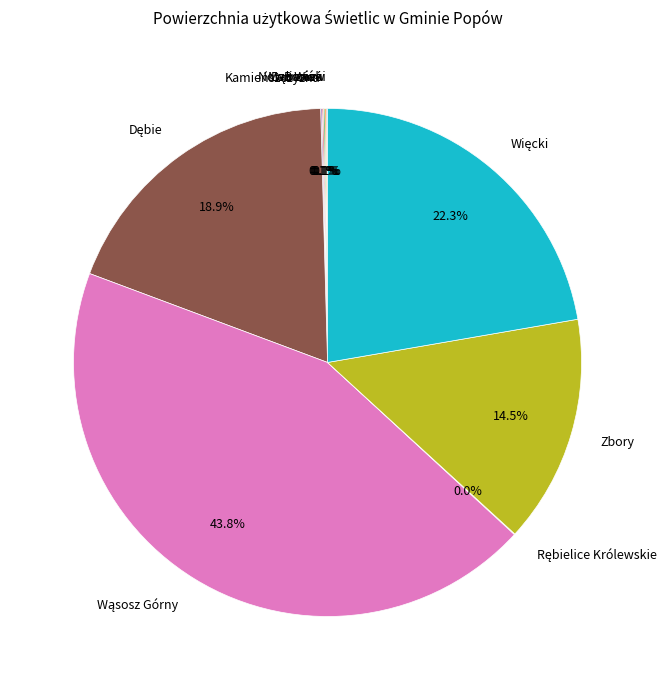

Is there a majority slice in this chart?

No